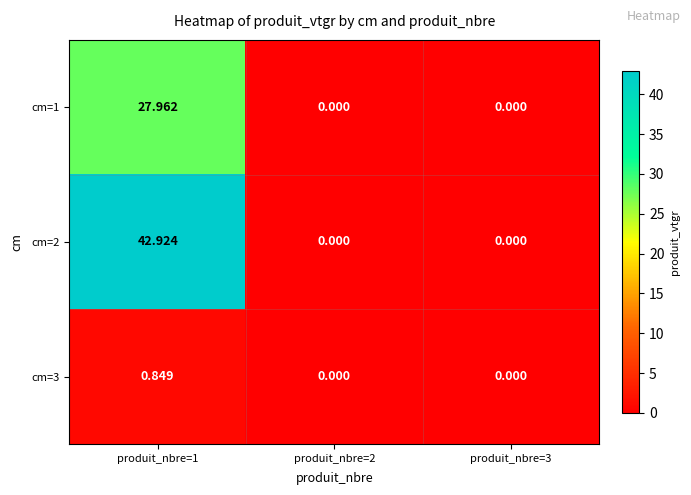

Count the number of data series in this chart.

3